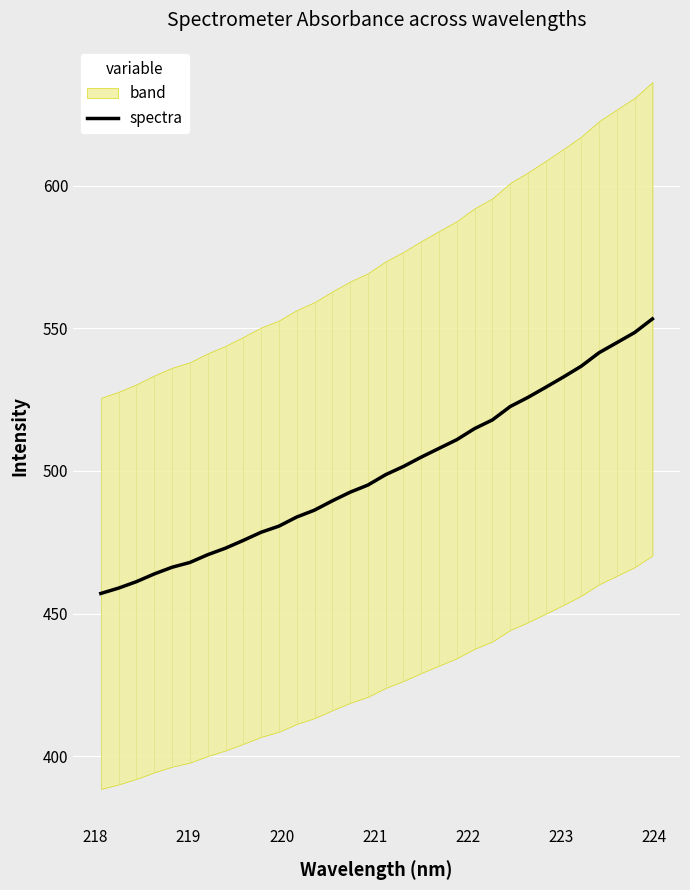

What is the lowest value of the spectra series?

457.0